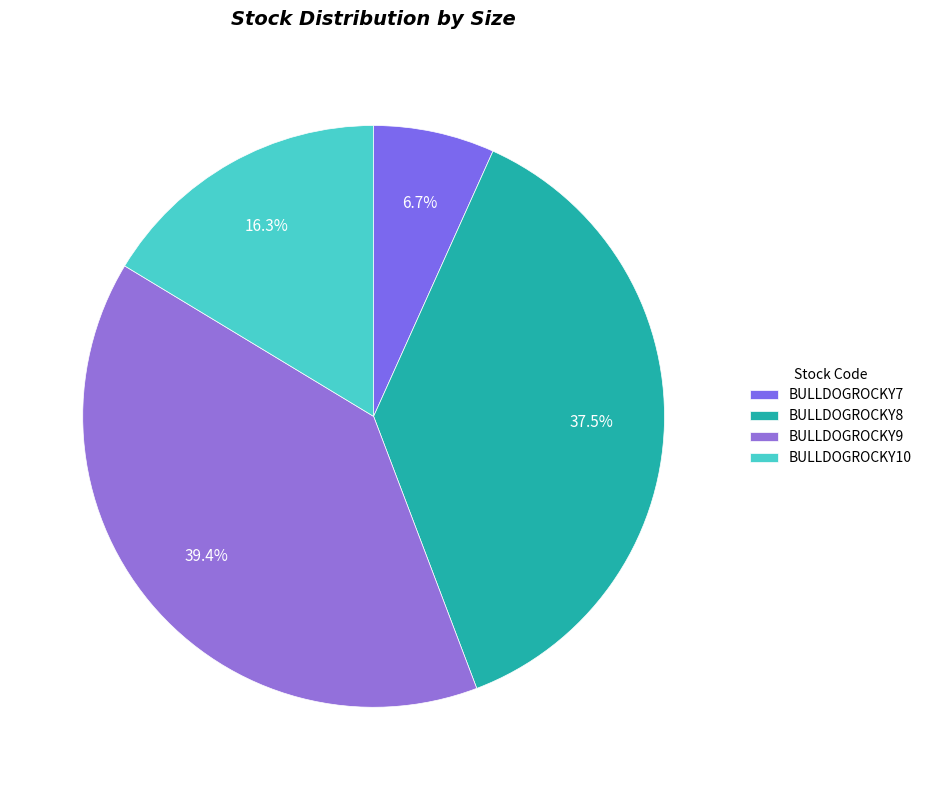

What is the change in value from BULLDOGROCKY8 to BULLDOGROCKY9?

+2